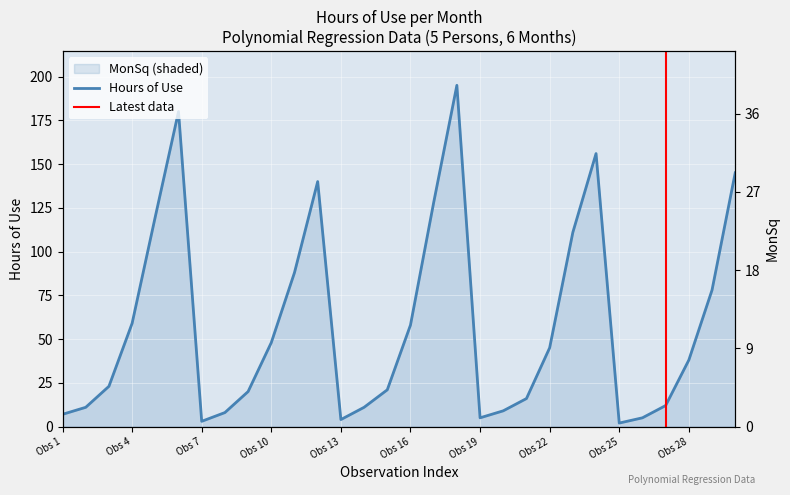

How many lines are shown in the chart?

1